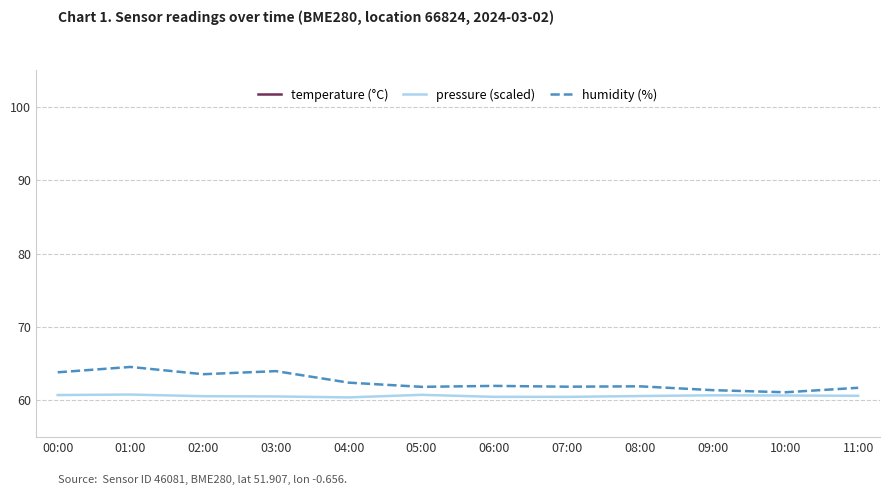

What is the label of the 6th point from the left?

05:00